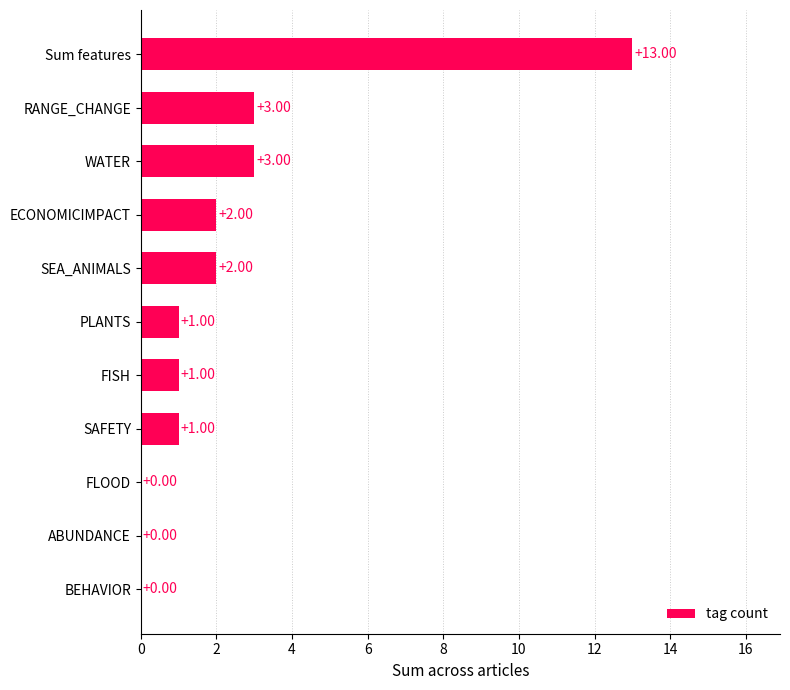

Between FISH and BEHAVIOR, which is larger?

FISH